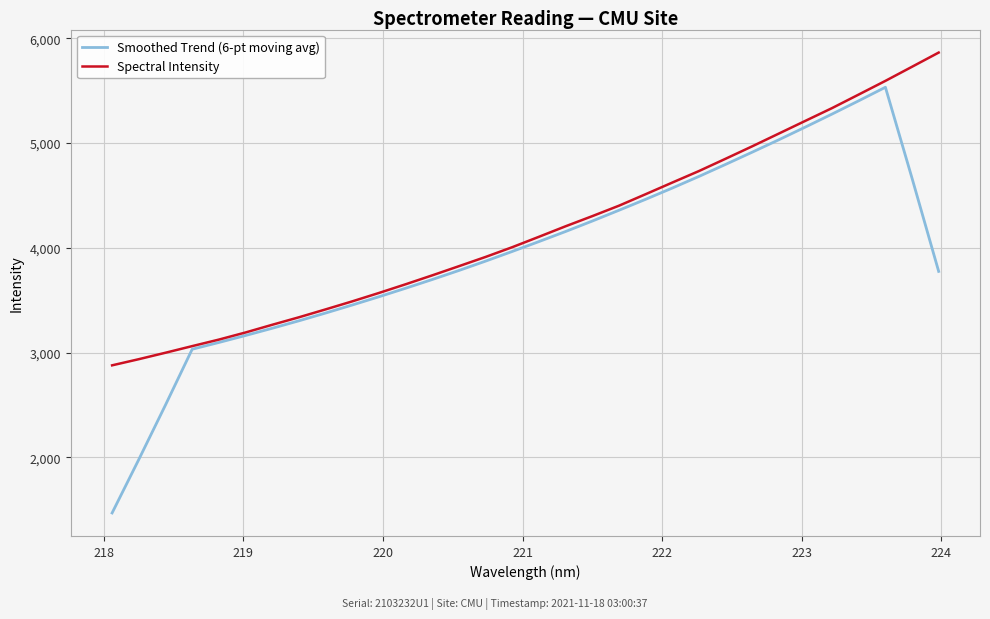

Rank the series by their maximum value, from lowest to highest.

Smoothed Trend (6-pt moving avg), Spectral Intensity